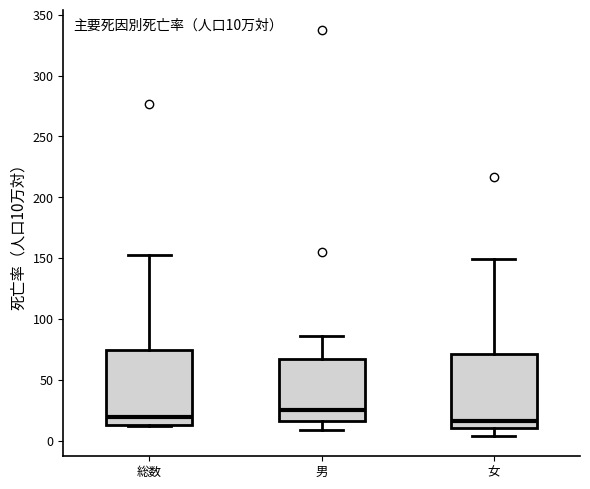

Which box has the highest median line?

男